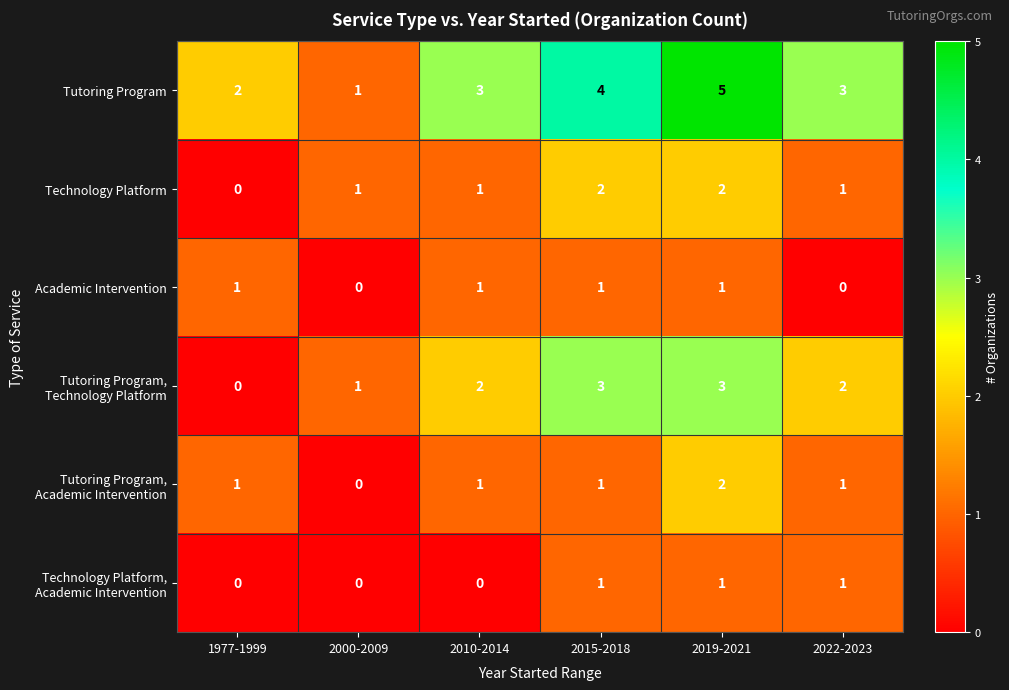

Read the Tutoring Program, Technology Platform value at 2015-2018.

3